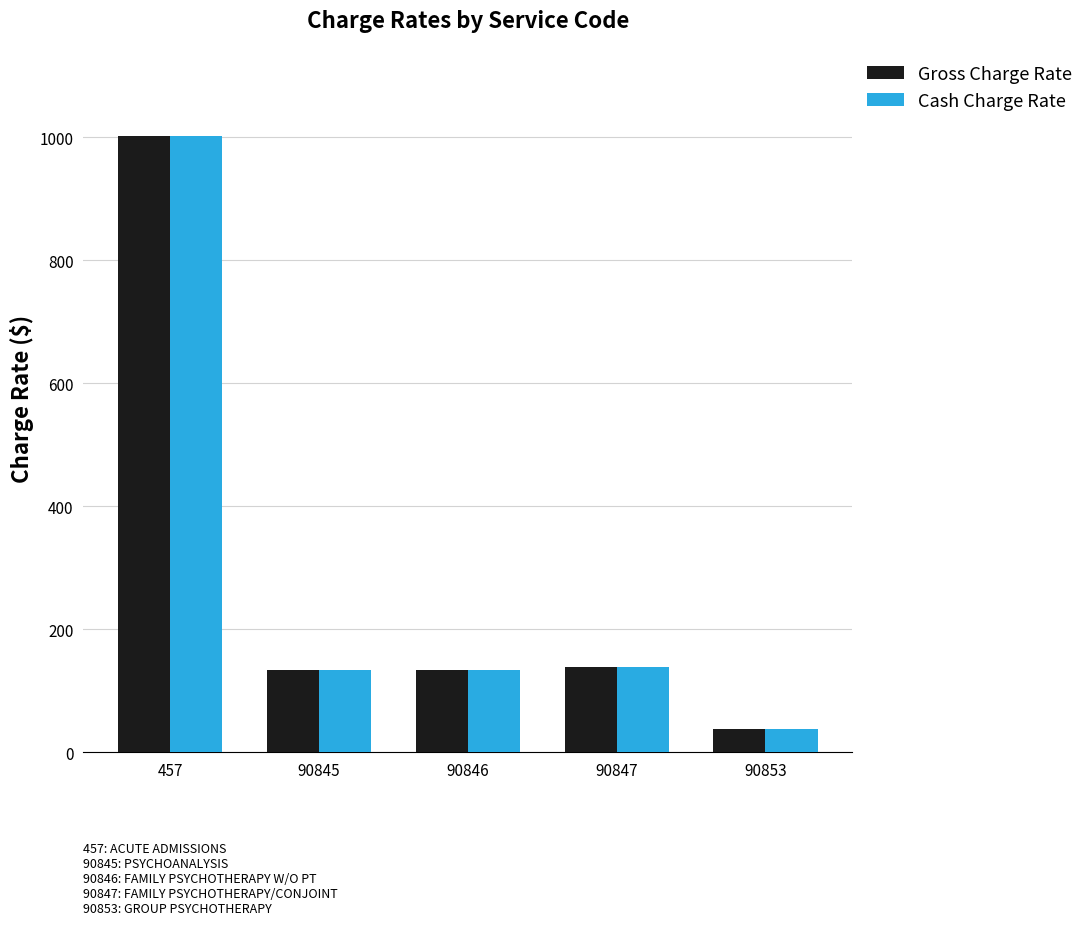

Is the value of Gross Charge Rate at 90853 greater than the value of Cash Charge Rate at 457?

No